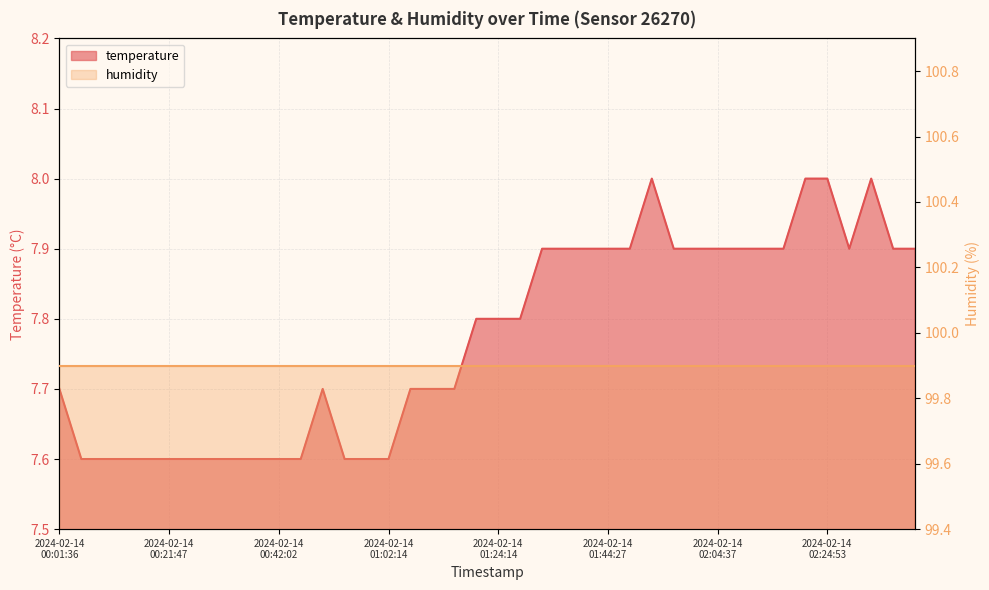

Which label corresponds to the smallest value in the chart?

2024-02-14T00:05:38